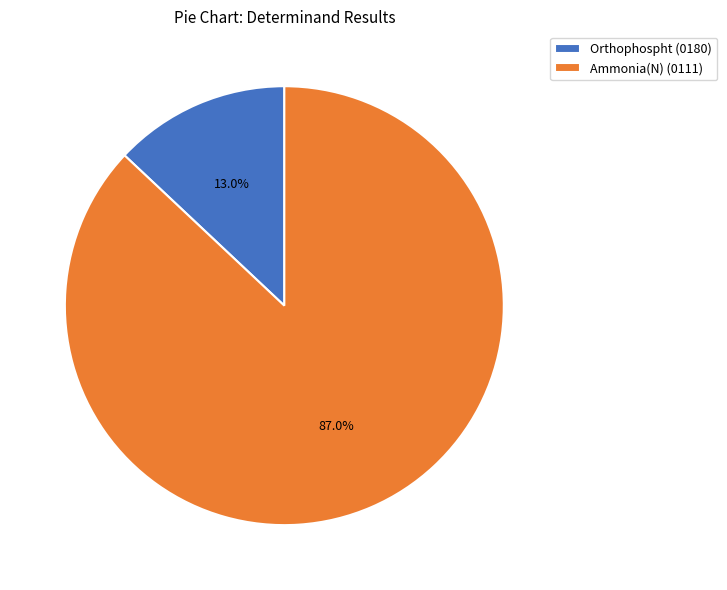

Rank the categories by value from lowest to highest.

Orthophospht (0180), Ammonia(N) (0111)